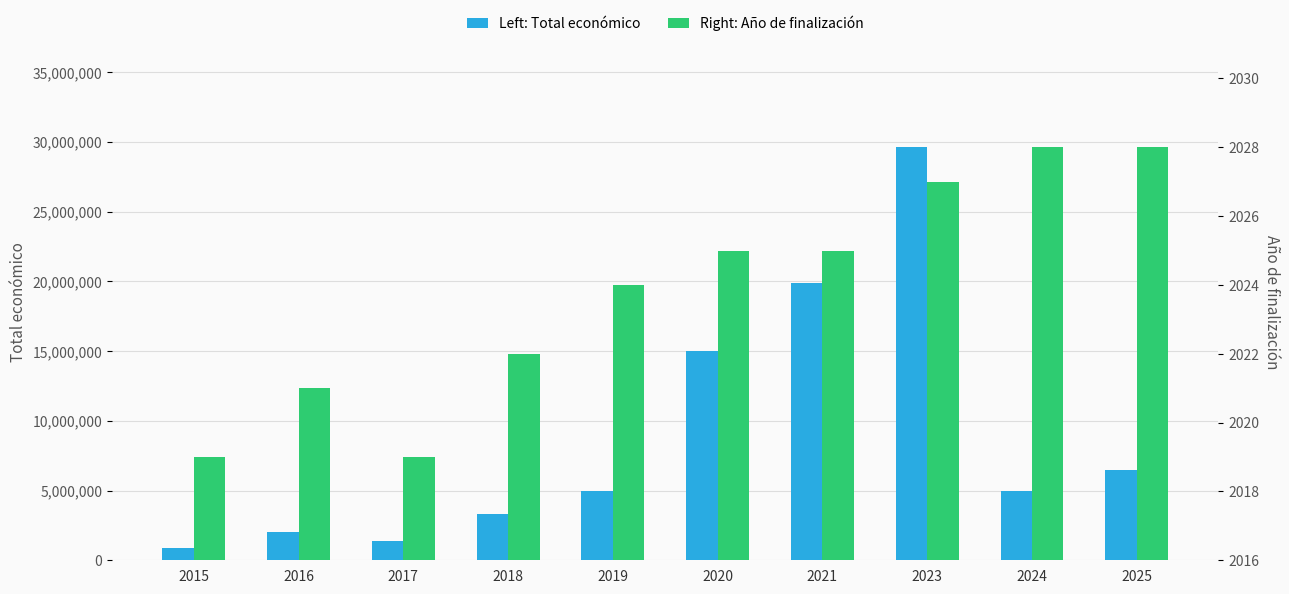

Which series changed the most between 2016 and 2021?

Total económico